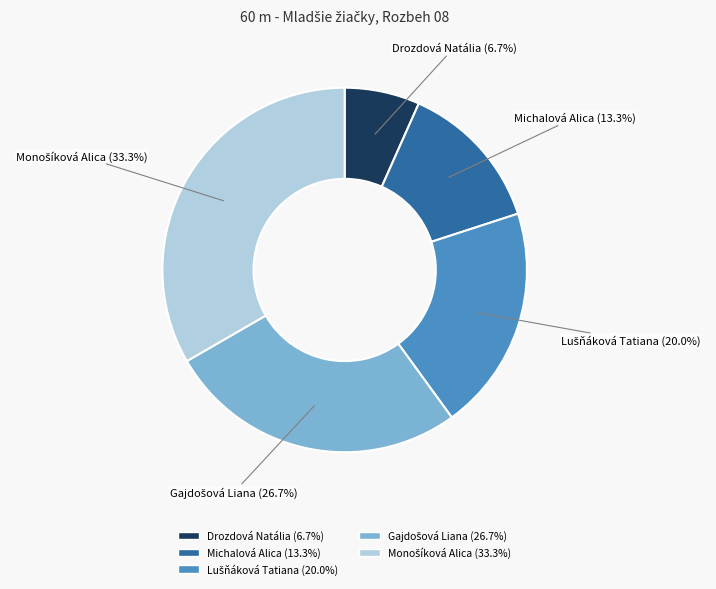

Which category has the smallest portion of the pie?

Drozdová Natália